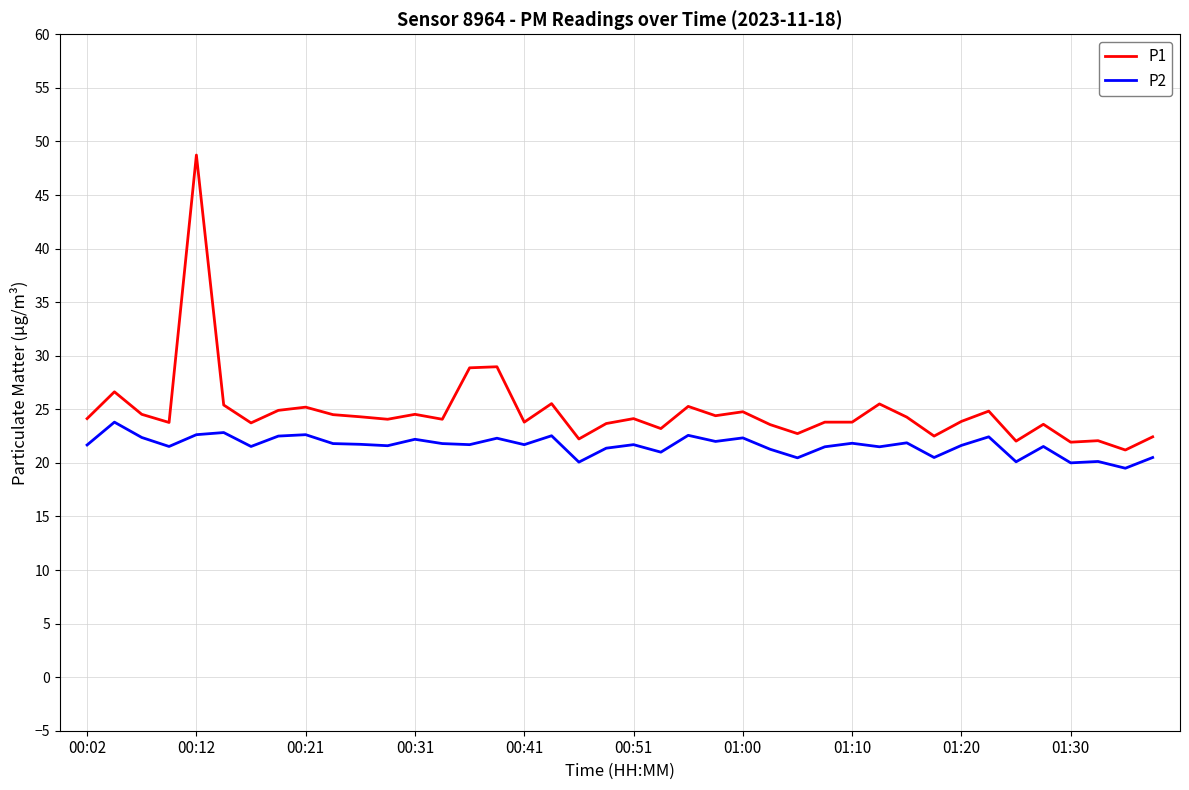

Which series has the largest range (max minus min)?

P1